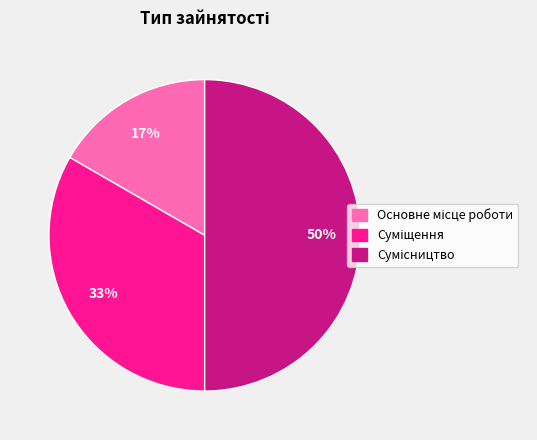

To the nearest percent, what is the difference between the largest and smallest slice percentages?

33%